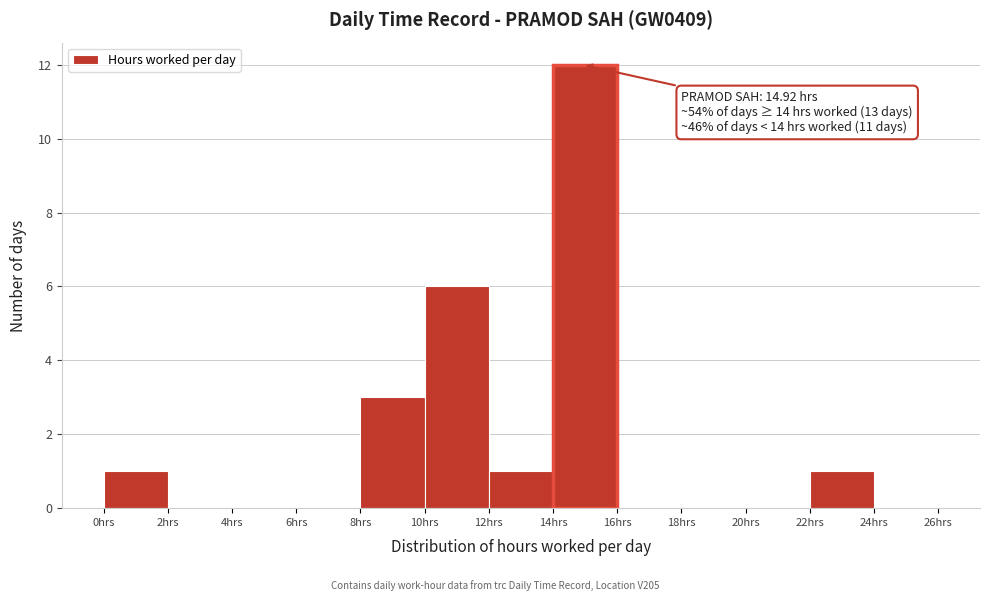

Which range on the x-axis has the tallest bar?

14 to 16